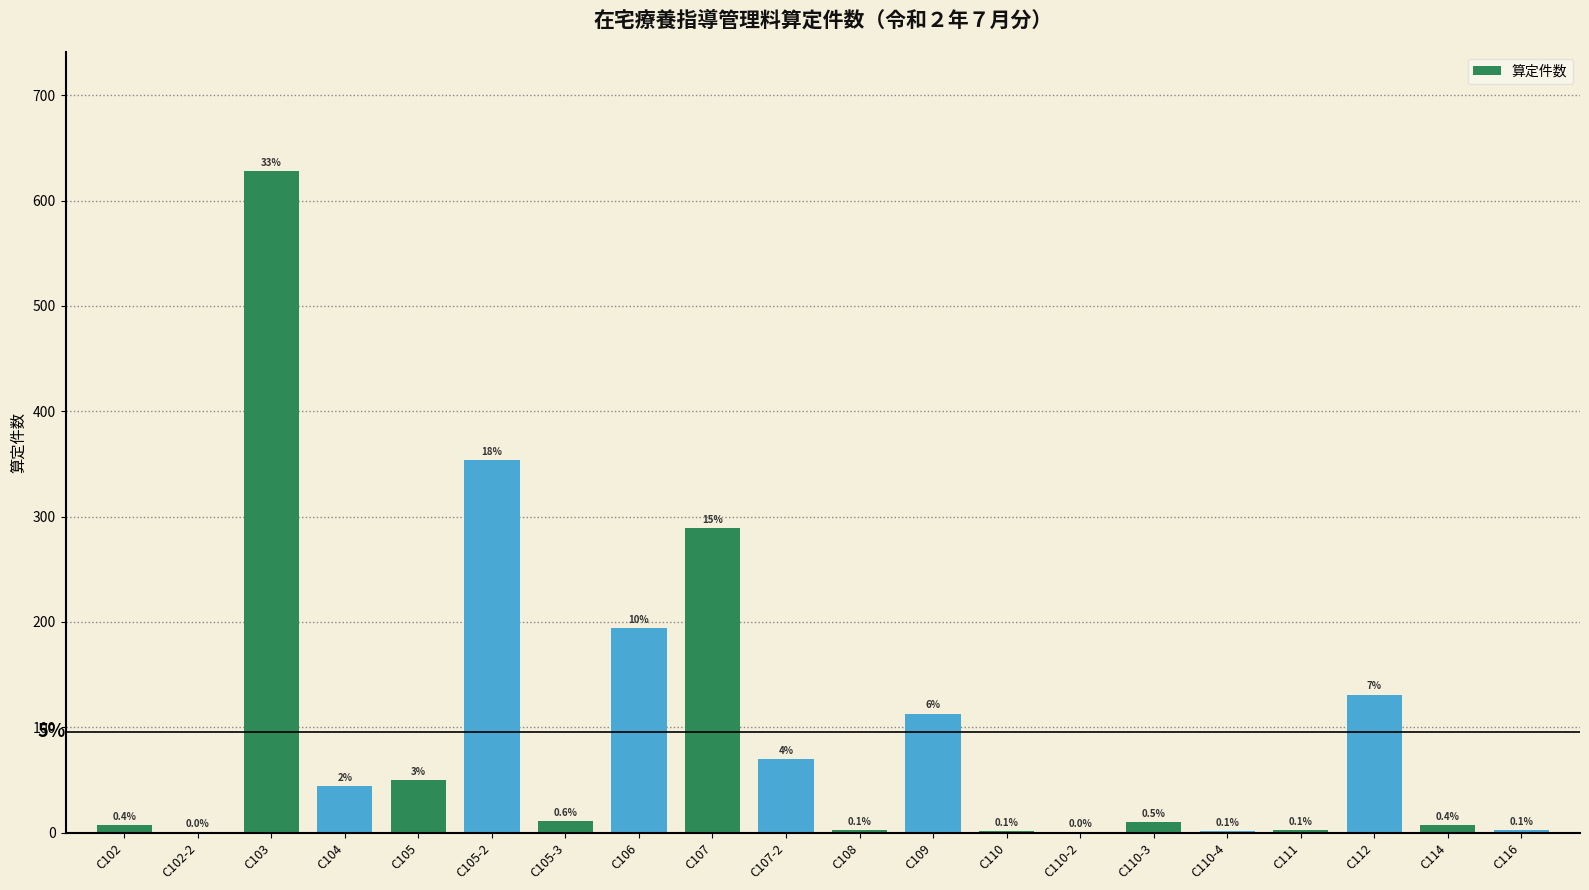

At which category does the chart reach its minimum across all series?

C102-2